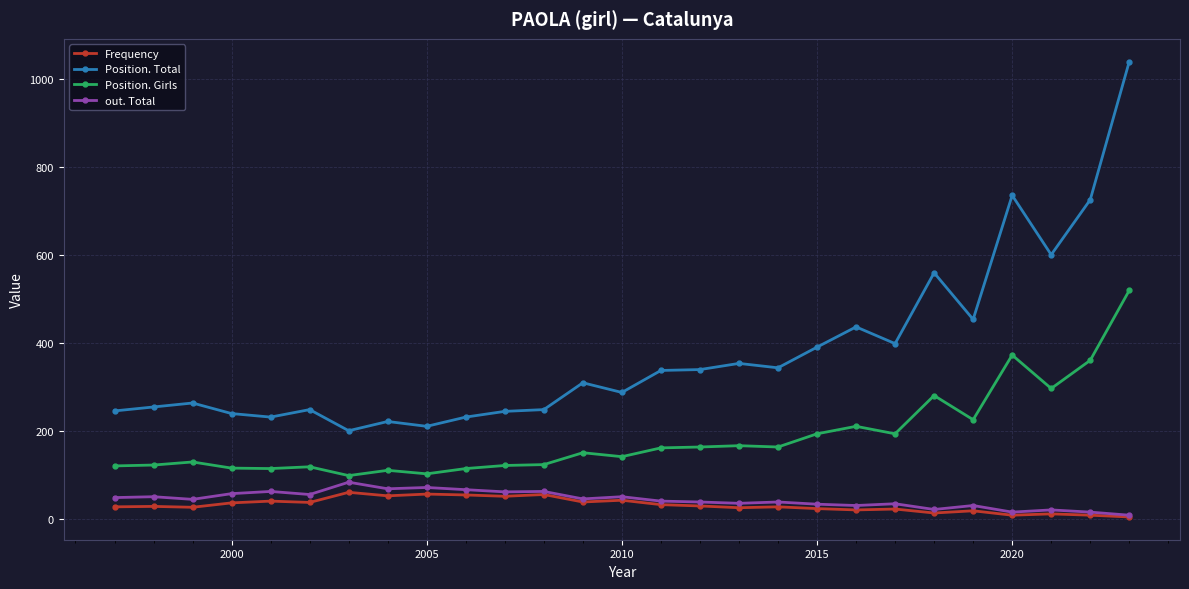

Which series has the largest range (max minus min)?

Position. Total